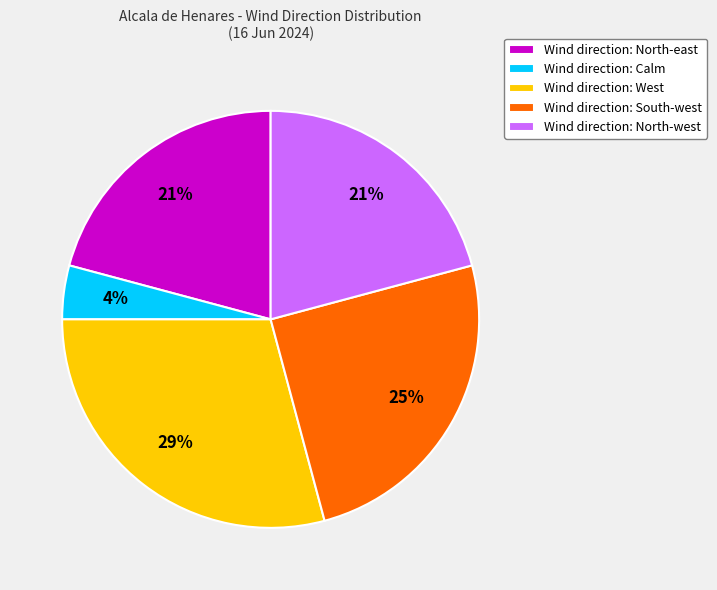

How many segments does this pie chart have?

5